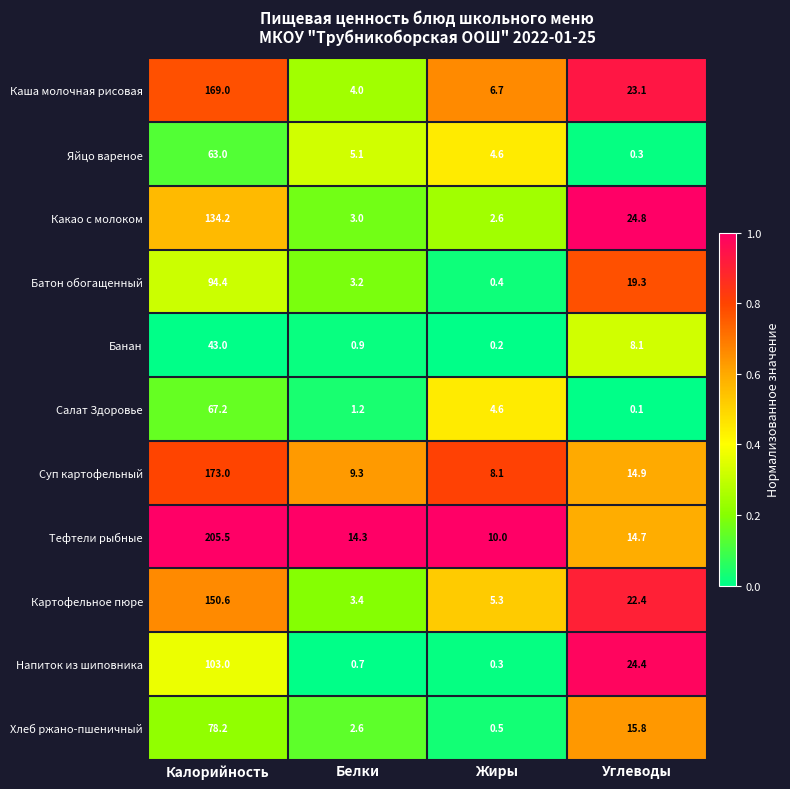

Rank the series by their maximum value, from lowest to highest.

Банан, Яйцо вареное, Салат Здоровье, Хлеб ржано-пшеничный, Батон обогащенный, Напиток из шиповника, Какао с молоком, Картофельное пюре, Каша молочная рисовая, Суп картофельный, Тефтели рыбные